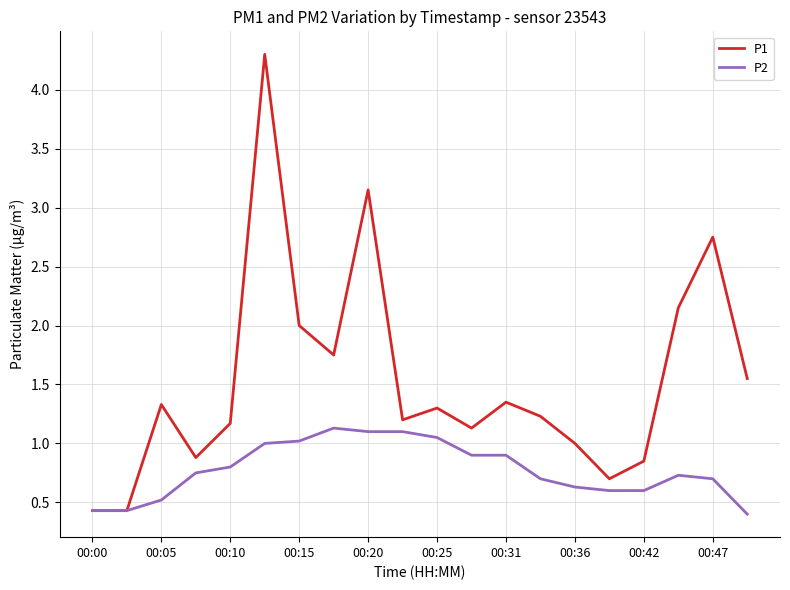

List the series in order of their overall mean, lowest first.

P2, P1